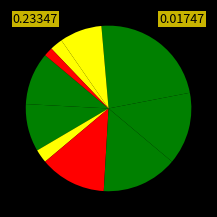

Does any single category account for the majority?

No